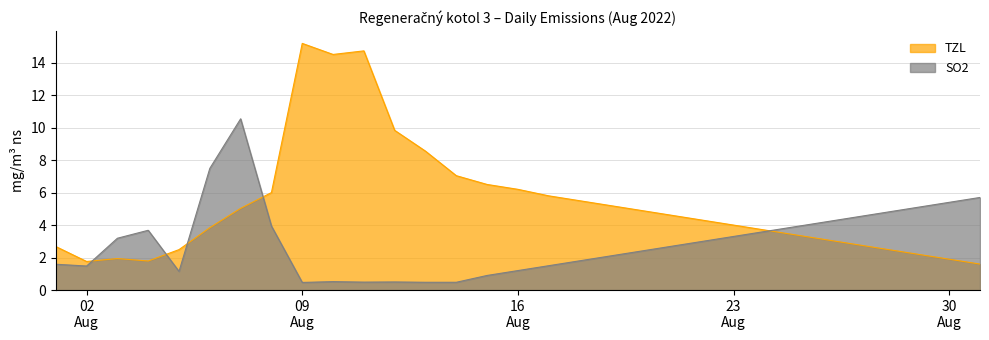

Which series has the largest range (max minus min)?

TZL